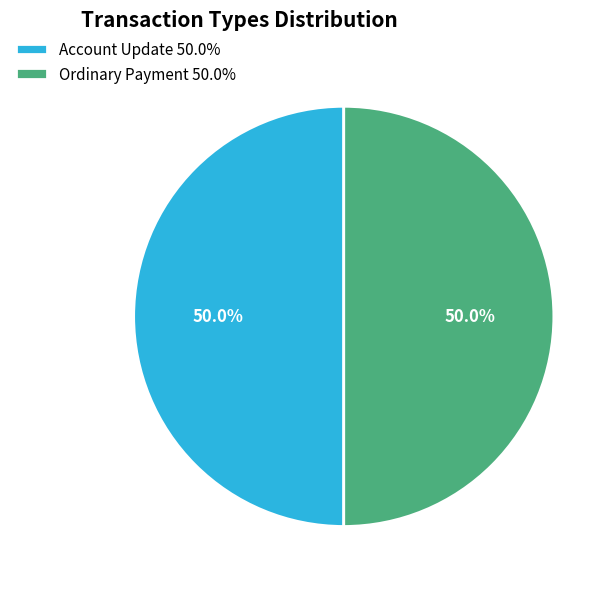

What is the ratio of the value at Account Update 50.0% to the value at Ordinary Payment 50.0%?

1.0